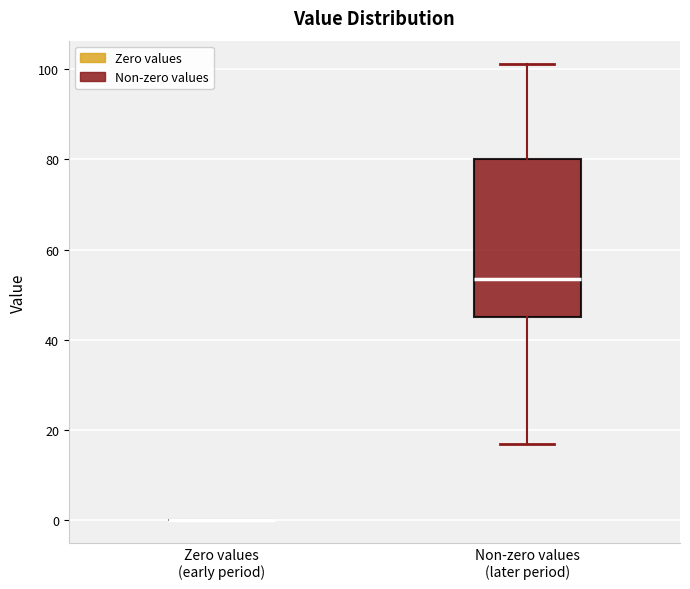

Reading left to right, transcribe this box plot: for each box, give where its median line is, the range the box spans, and where its two whiskers end, as read against the y-axis. The values are not printed on the chart, so give them approximately, as read against the axis.

Zero values (early period): box collapsed to a line at 0, whiskers 0 to 0
Non-zero values (later period): median 54, box 46 to 80, whiskers 16 to 102